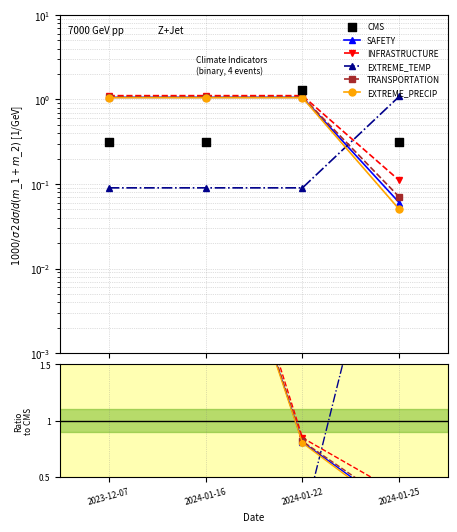

Which series reaches the minimum Y coordinate?

EXTREME_TEMP